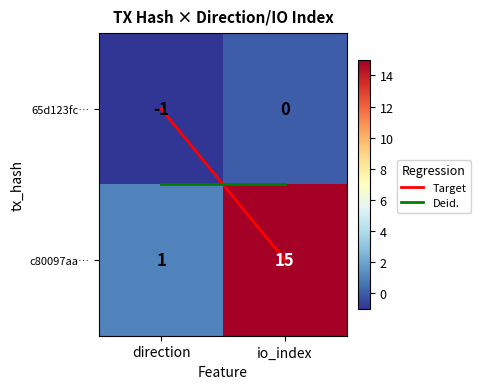

Which series changed the most between direction and io_index?

c80097aa…